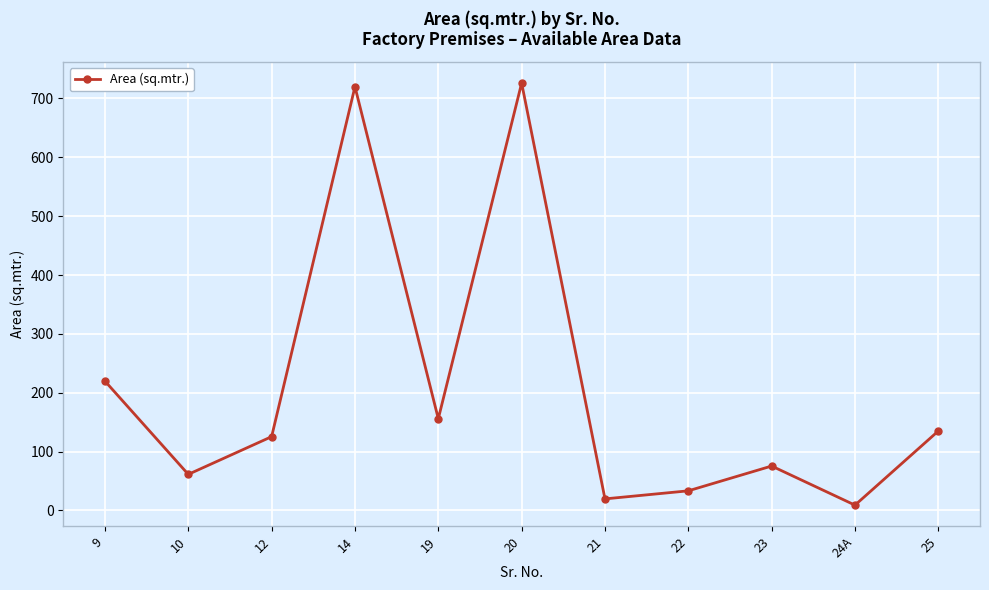

What is the sum of all values?

2280.7